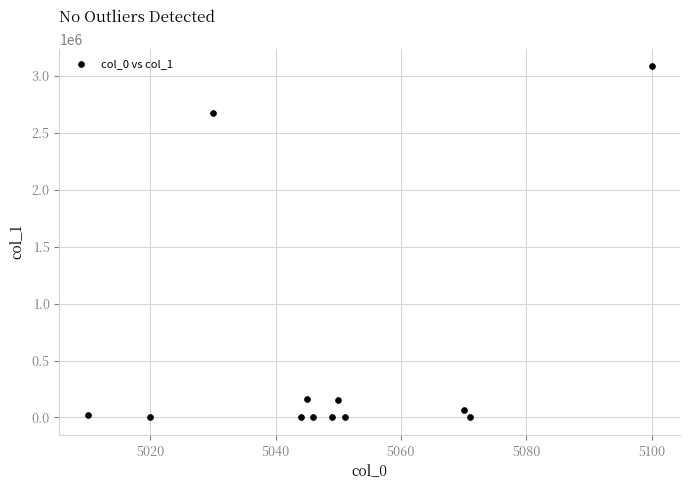

What is the average Y value?

514364